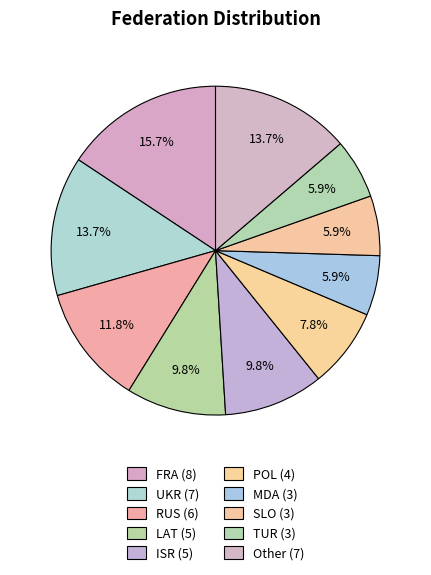

How many segments does this pie chart have?

10